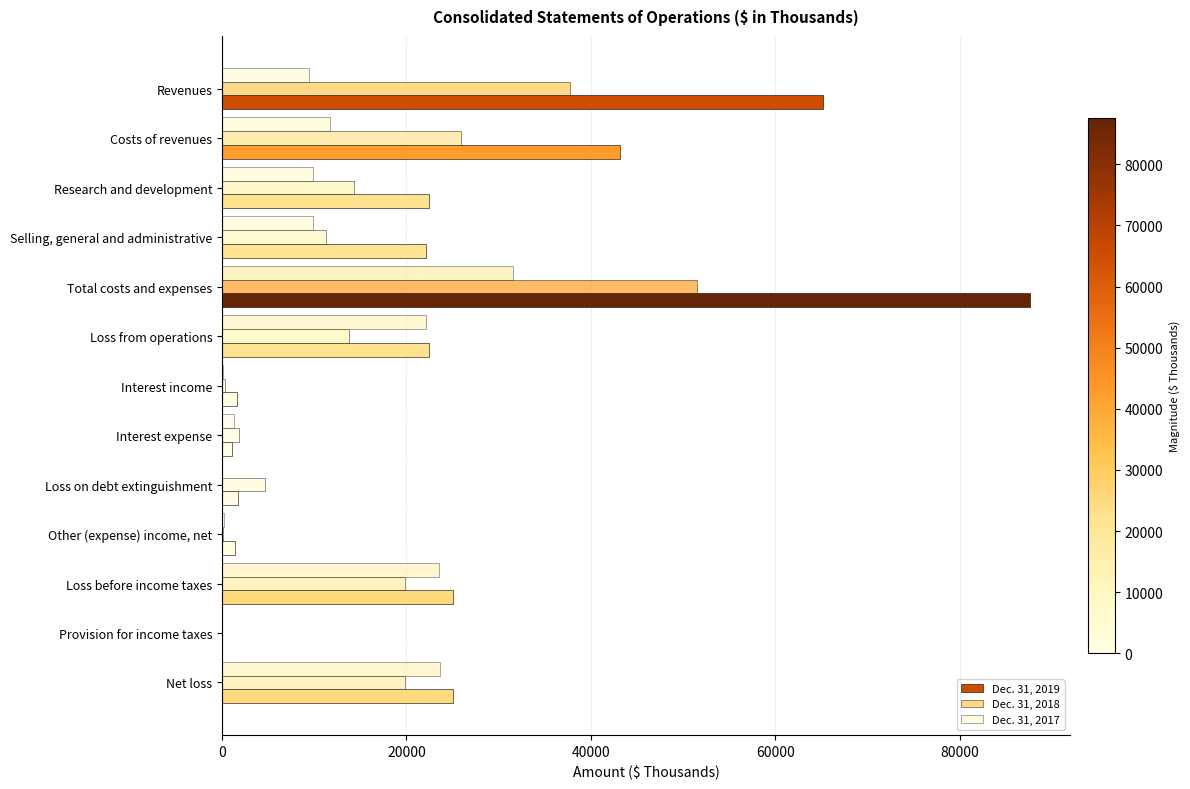

How many series are shown in this chart?

3